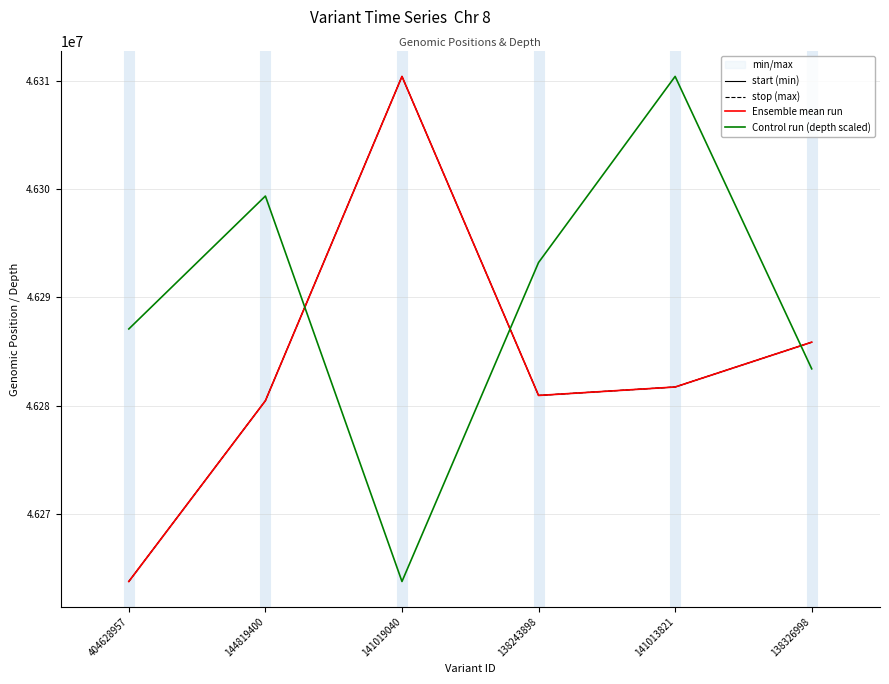

Which series has the widest spread of values?

Control run (depth scaled)